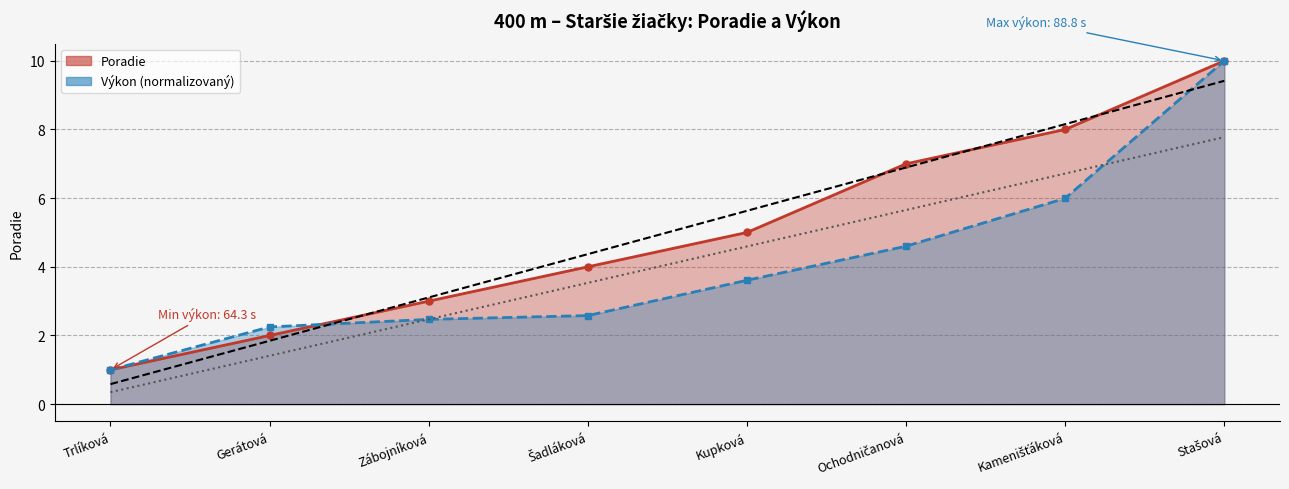

Reading left to right, list all the values displayed in this chart.

Poradie: 1.0	2.0	3.0	4.0	5.0	7.0	8.0	10.0
Výkon: 1.0	2.2	2.5	2.6	3.6	4.6	6.0	10.0